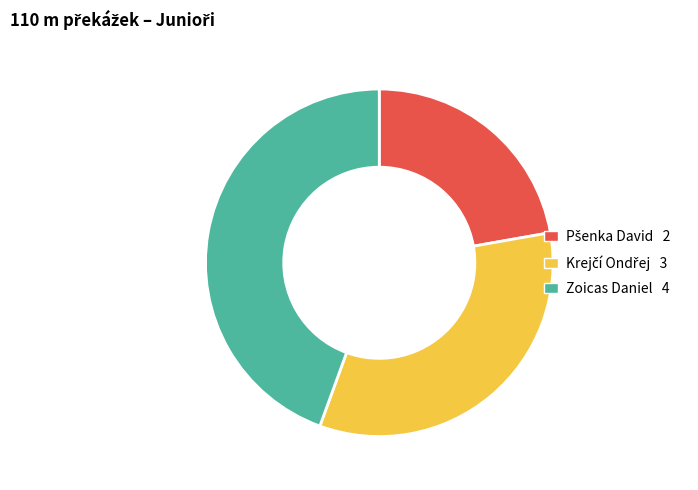

Is there a majority slice in this chart?

No